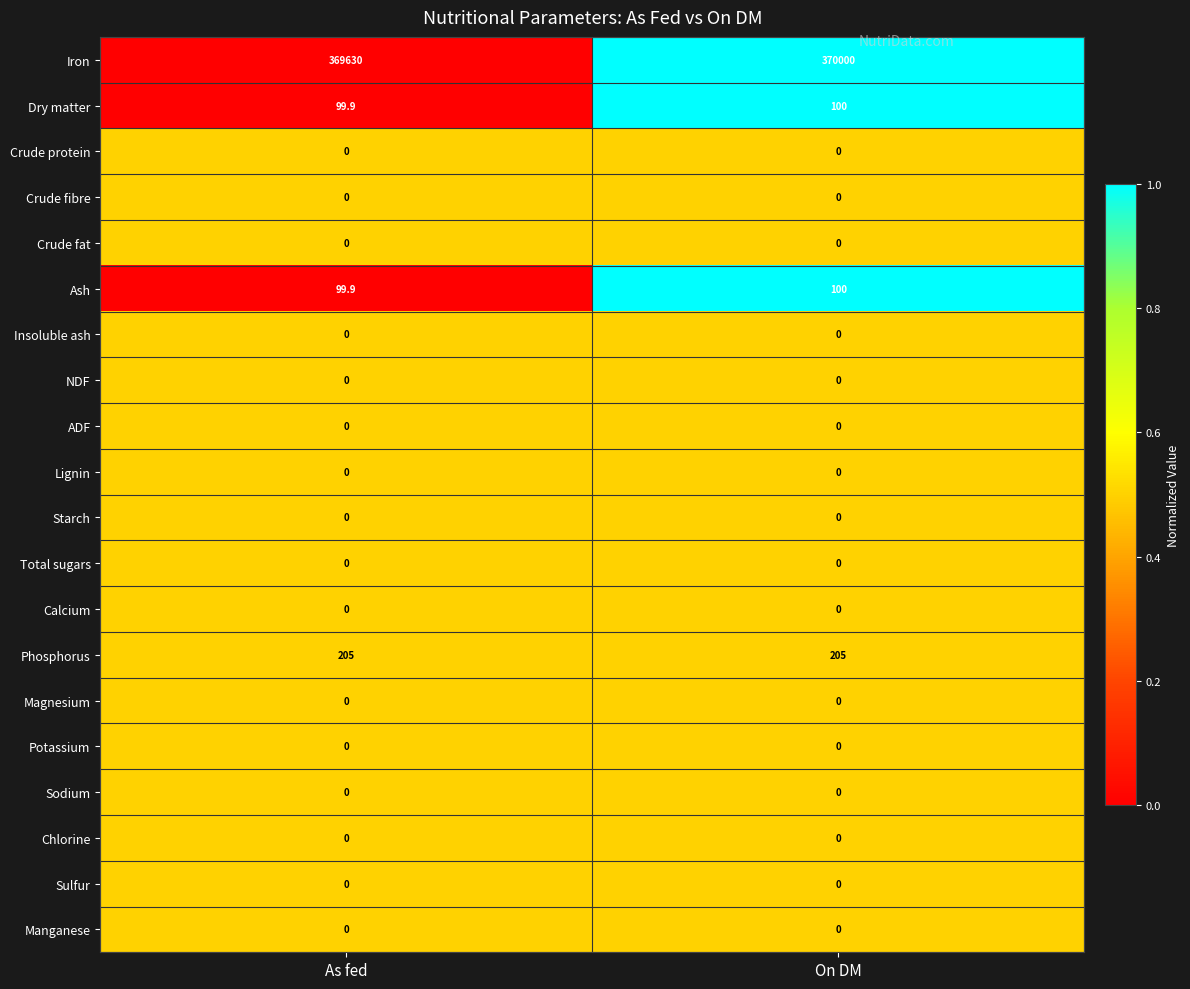

What is the sum of the Iron values at On DM and As fed?

739630.0